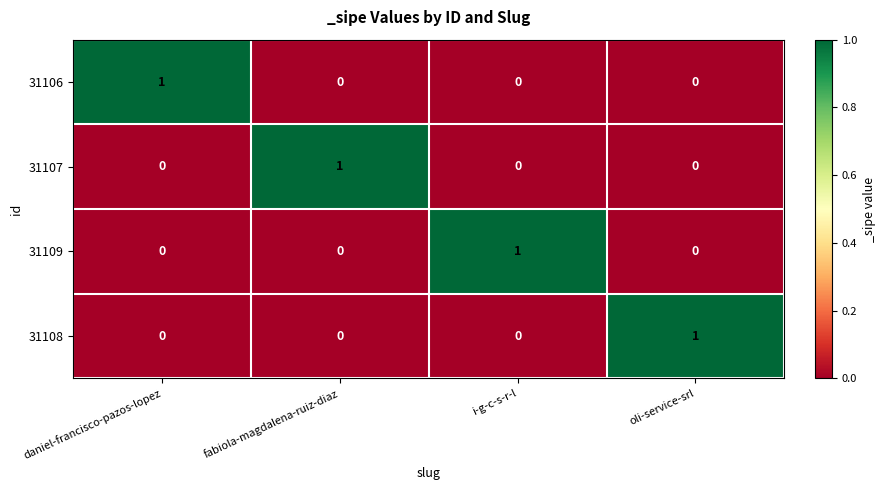

How many 31106 values are between 0 and 1?

4